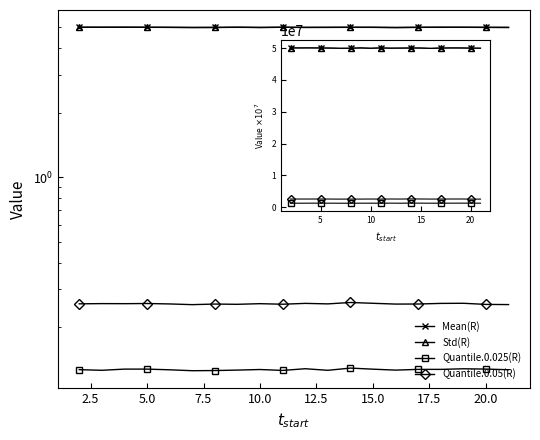

What is the value of the Quantile.0.025(R) point at the 4th from the left?

1273094.3